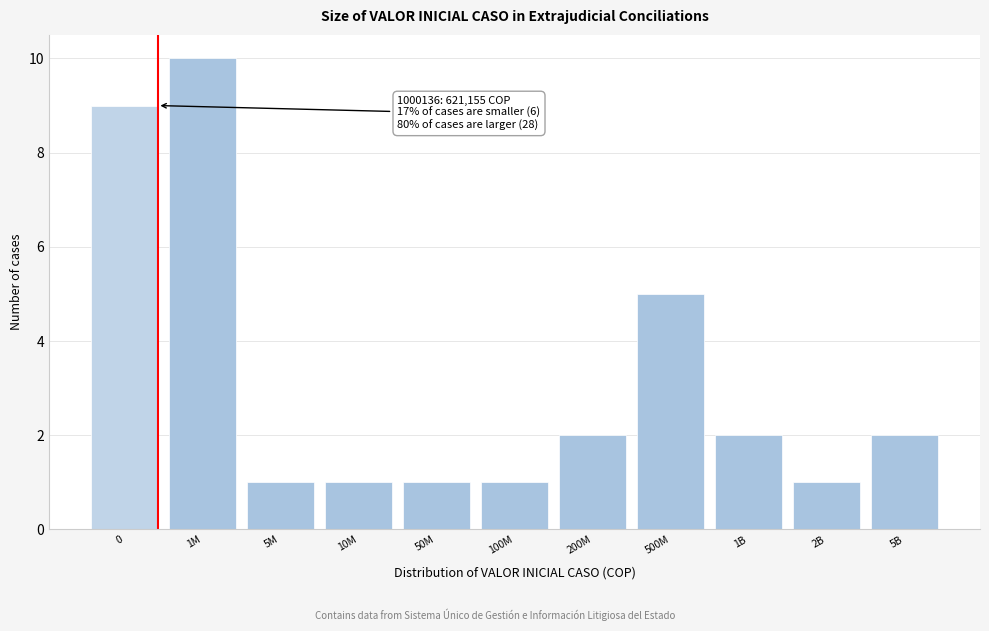

Reading right to left, what are all the values shown in this chart?

2	1	2	5	2	1	1	1	1	10	9